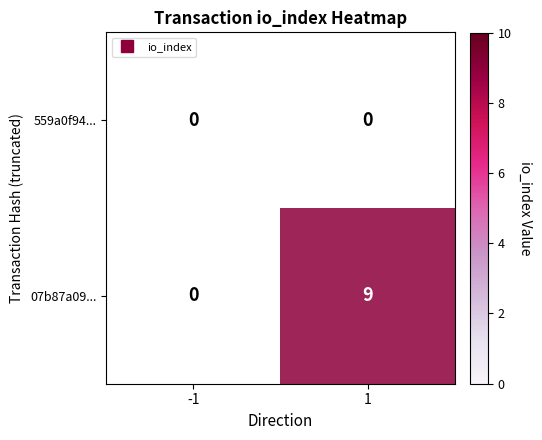

True or false: 07b87a09e2f24d3277bfc842774bcaf9192501d has a value of 9 at io_index.

True